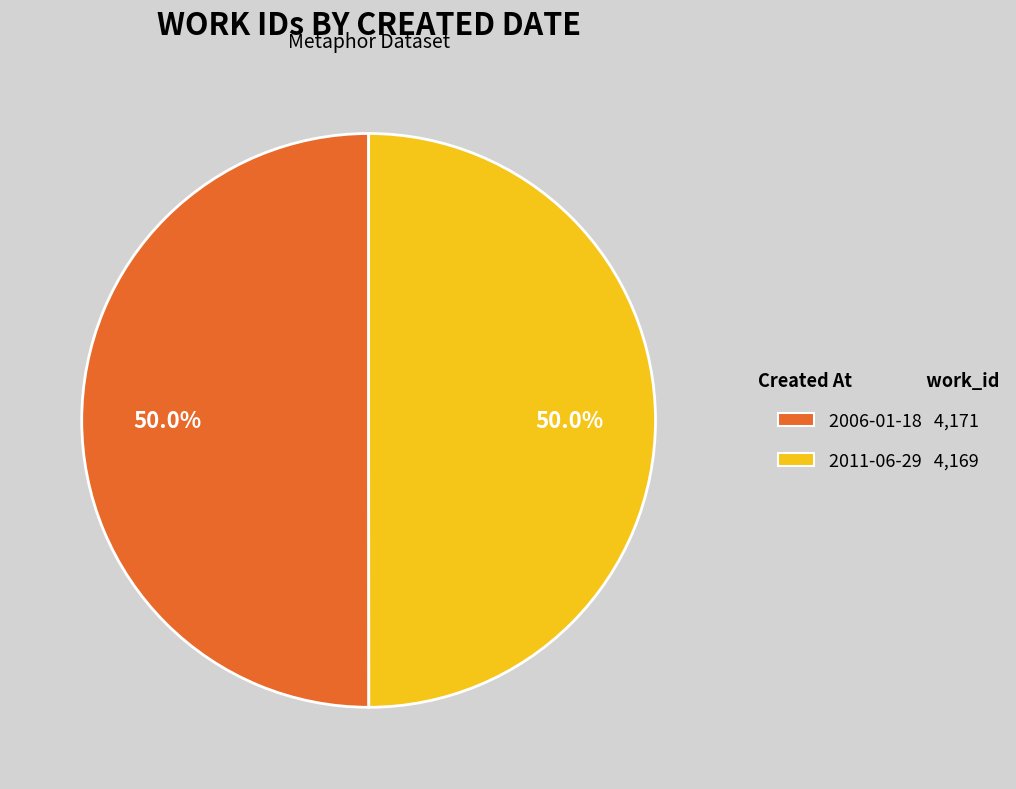

To the nearest percent, what portion does 2011-06-29 represent?

50%